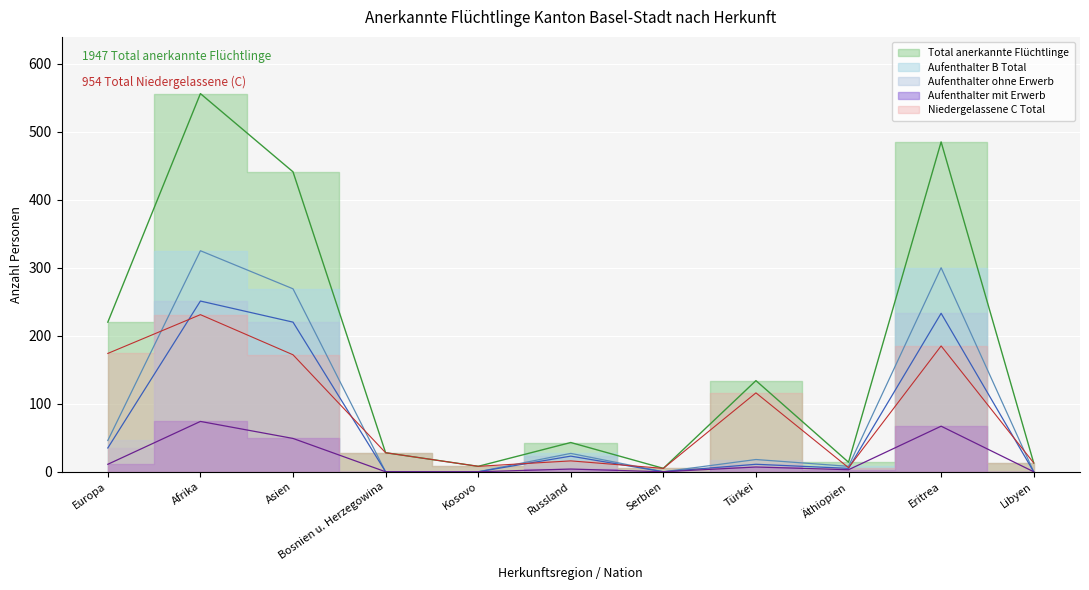

Reading left to right, what are all the values shown in this chart?

Total anerkannte Flüchtlinge: Europa=220	Afrika=556	Asien=441	Bosnien u. Herzegowina=28	Kosovo=8	Russland=43	Serbien=5	Türkei=134	Äthiopien=14	Eritrea=485	Libyen=13
Aufenthalter B Total: Europa=46	Afrika=325	Asien=269	Bosnien u. Herzegowina=0	Kosovo=0	Russland=27	Serbien=0	Türkei=18	Äthiopien=8	Eritrea=300	Libyen=0
Aufenthalter ohne Erwerb: Europa=35	Afrika=251	Asien=220	Bosnien u. Herzegowina=0	Kosovo=0	Russland=23	Serbien=0	Türkei=11	Äthiopien=5	Eritrea=233	Libyen=0
Aufenthalter mit Erwerb: Europa=11	Afrika=74	Asien=49	Bosnien u. Herzegowina=0	Kosovo=0	Russland=4	Serbien=0	Türkei=7	Äthiopien=3	Eritrea=67	Libyen=0
Niedergelassene C Total: Europa=174	Afrika=231	Asien=172	Bosnien u. Herzegowina=28	Kosovo=8	Russland=16	Serbien=5	Türkei=116	Äthiopien=6	Eritrea=185	Libyen=13